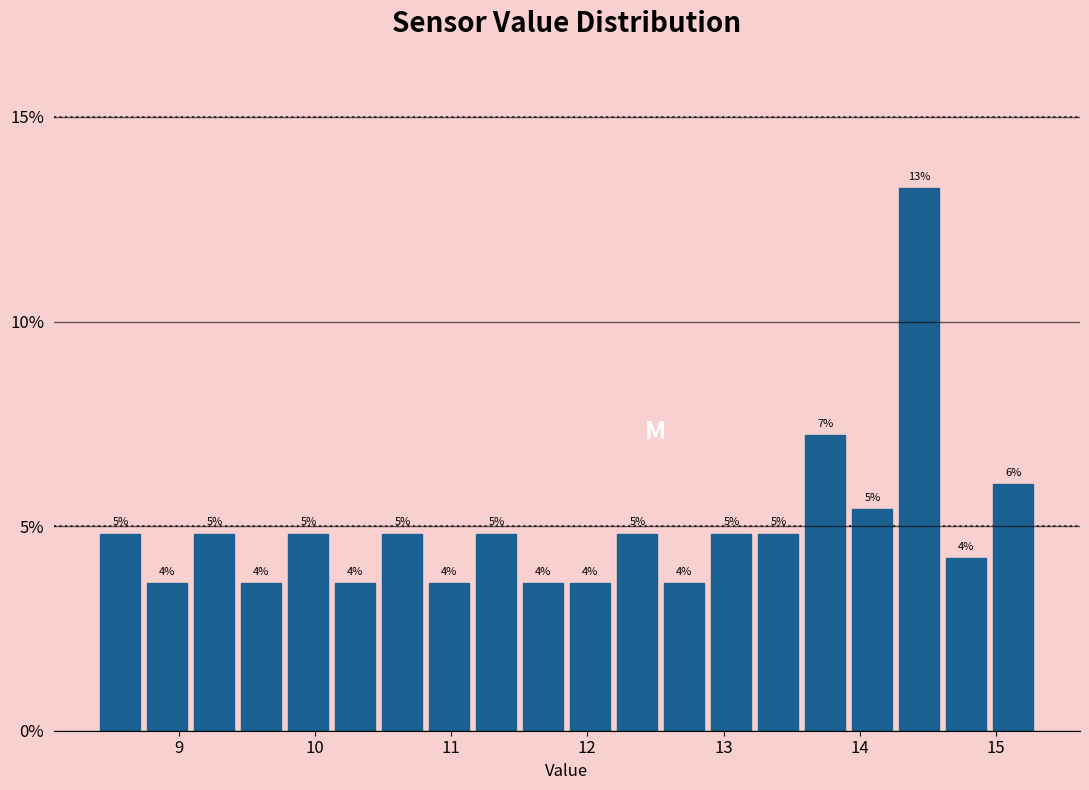

Around what value on the x-axis is the tallest bar? Give the approximate position of its centre, as read against the axis.

14.4